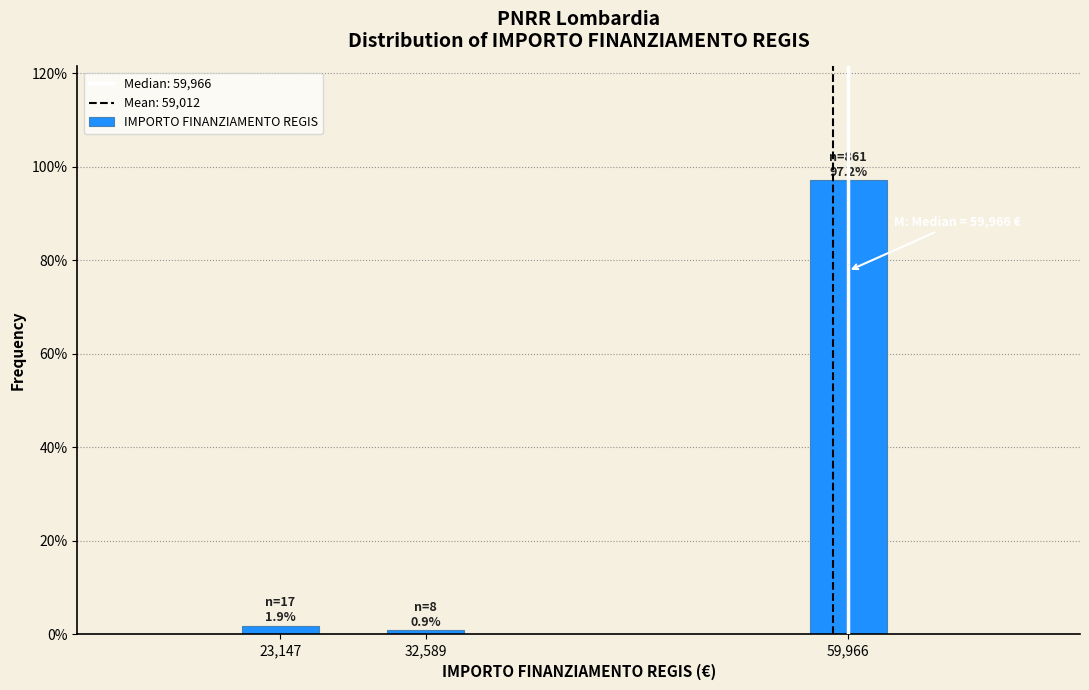

Reading left to right, extract all data points from this chart.

1.9	0.9	97.2